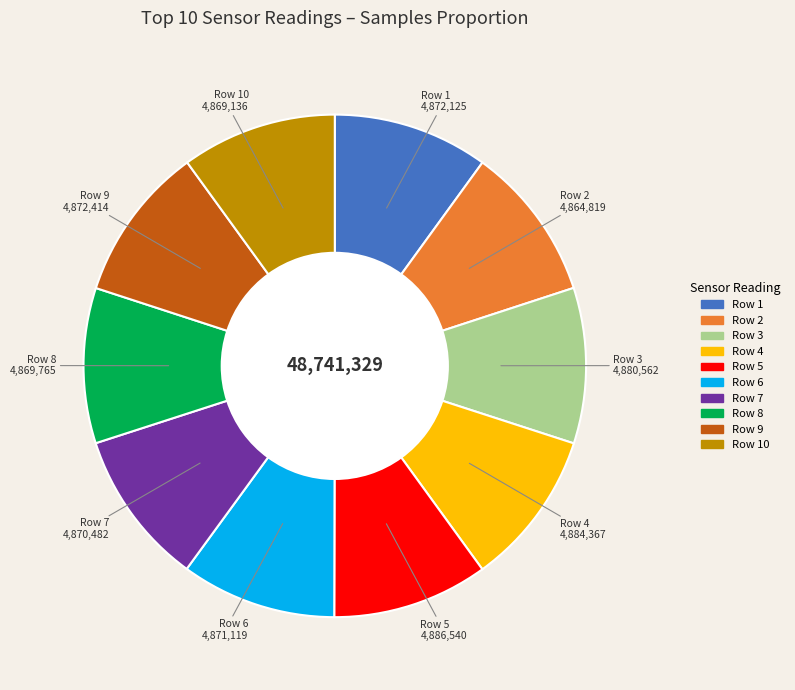

The Row 3 slice represents 1% of the pie. True or false?

False